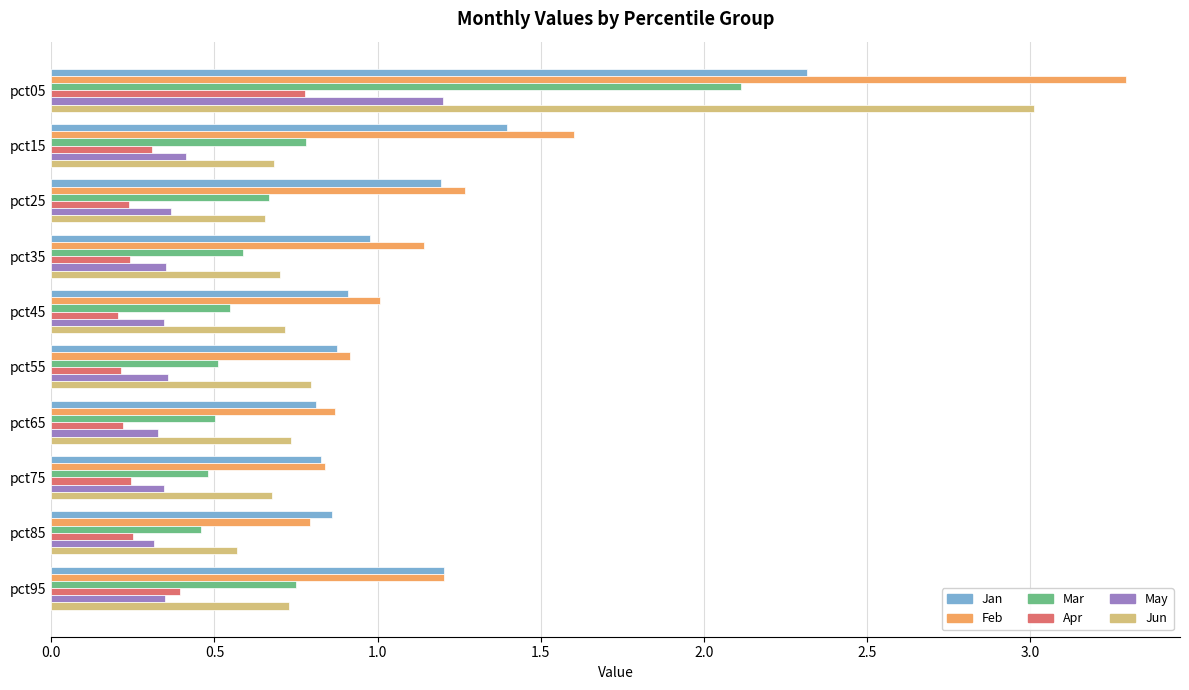

True or false: Feb has a value of 0.5 at pct75.

False